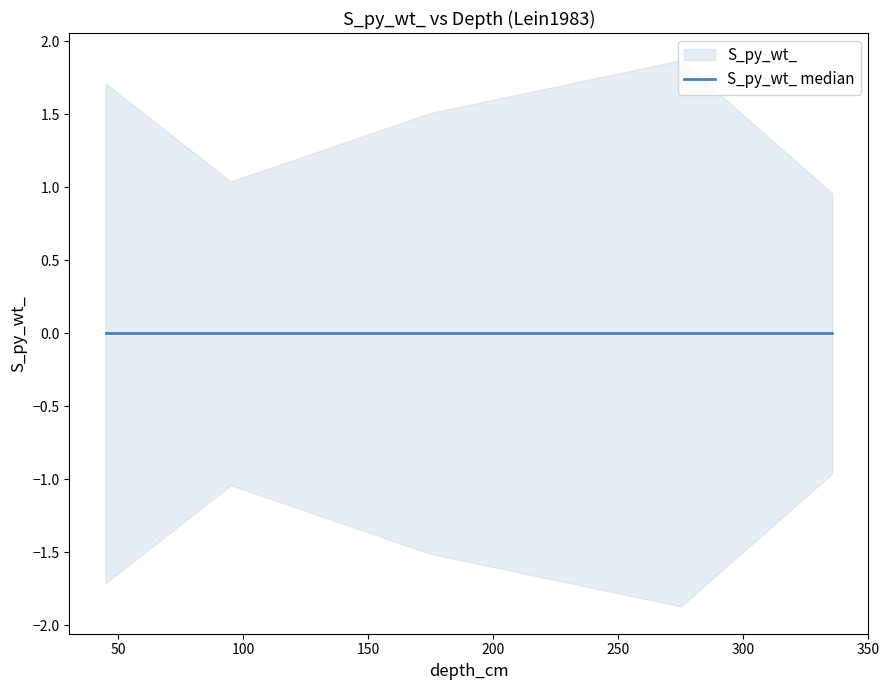

The chart shows a value of 0.5 at 45. True or false?

False